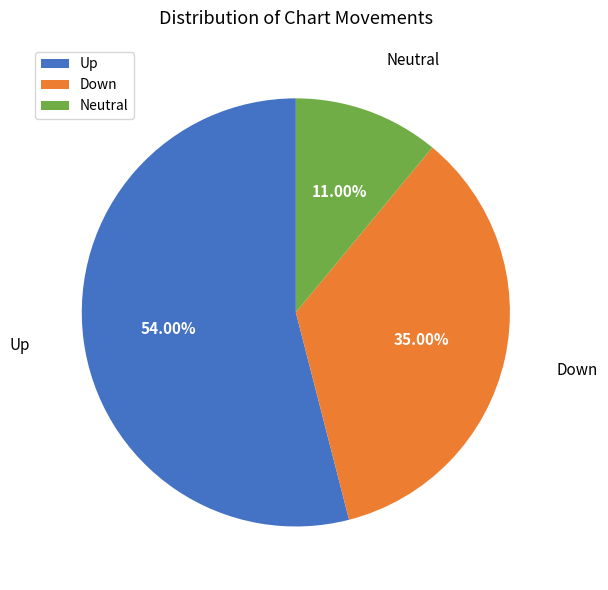

Does any single category account for the majority?

Yes